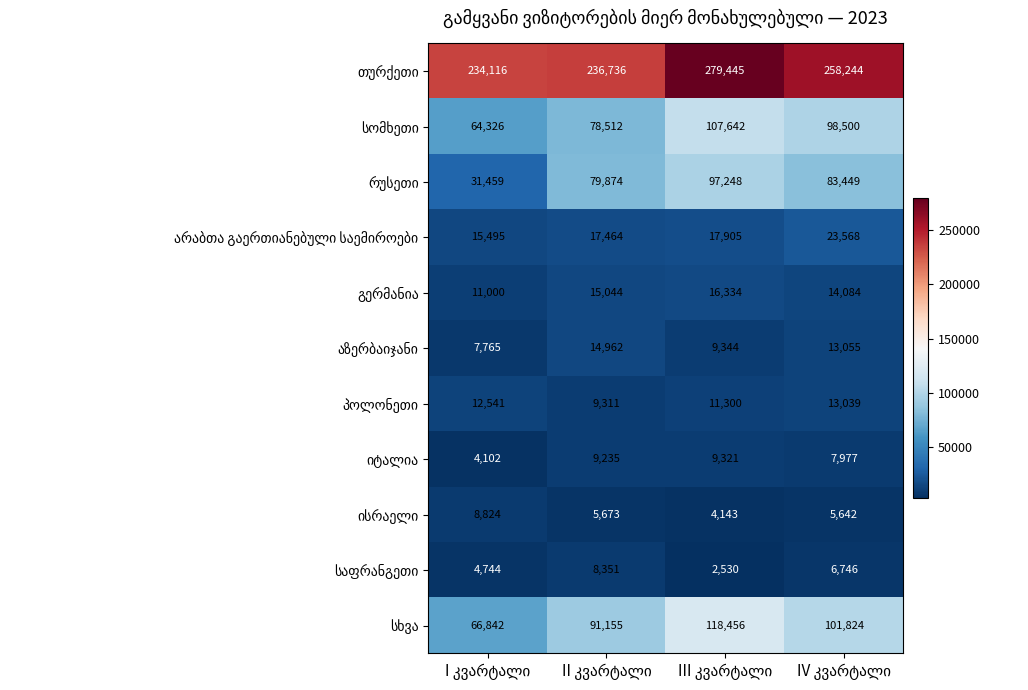

What is the greatest value displayed?

279445